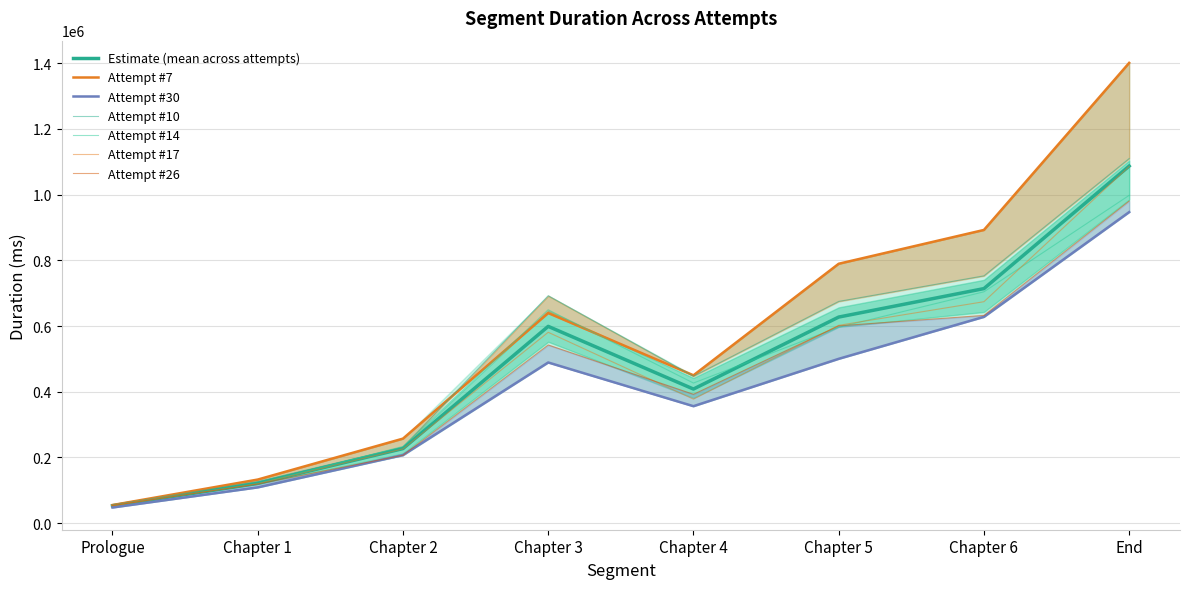

True or false: Attempt #30 and Attempt #26 cross at least once.

True